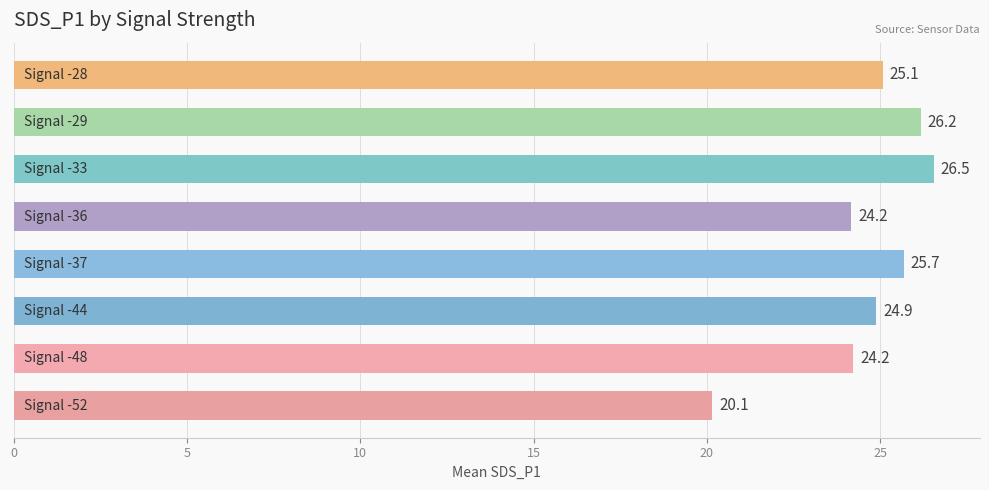

Are the bars grouped side by side (vs. stacked)?

No